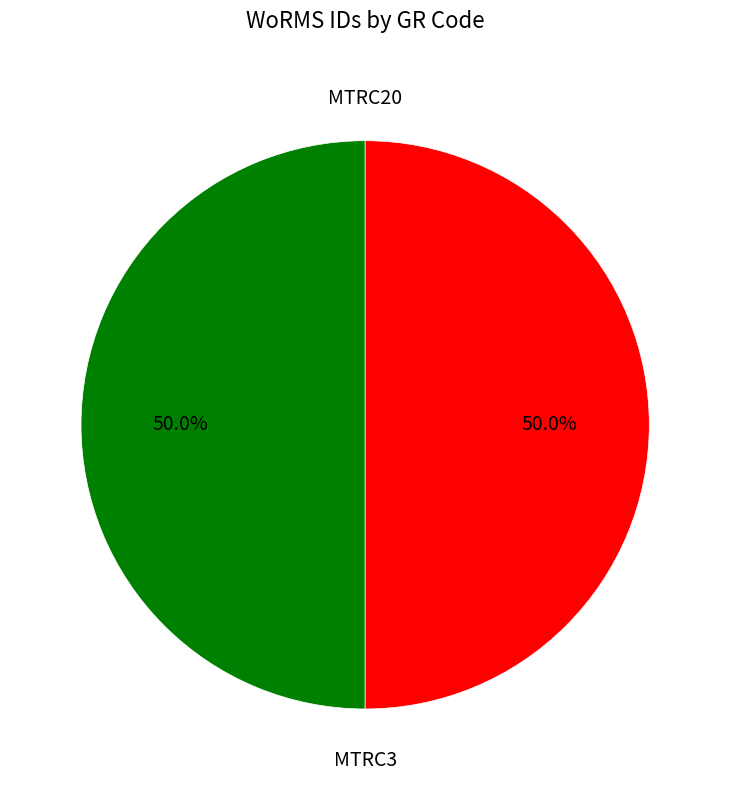

What percentage is NOT represented by MTRC3?

50.0%